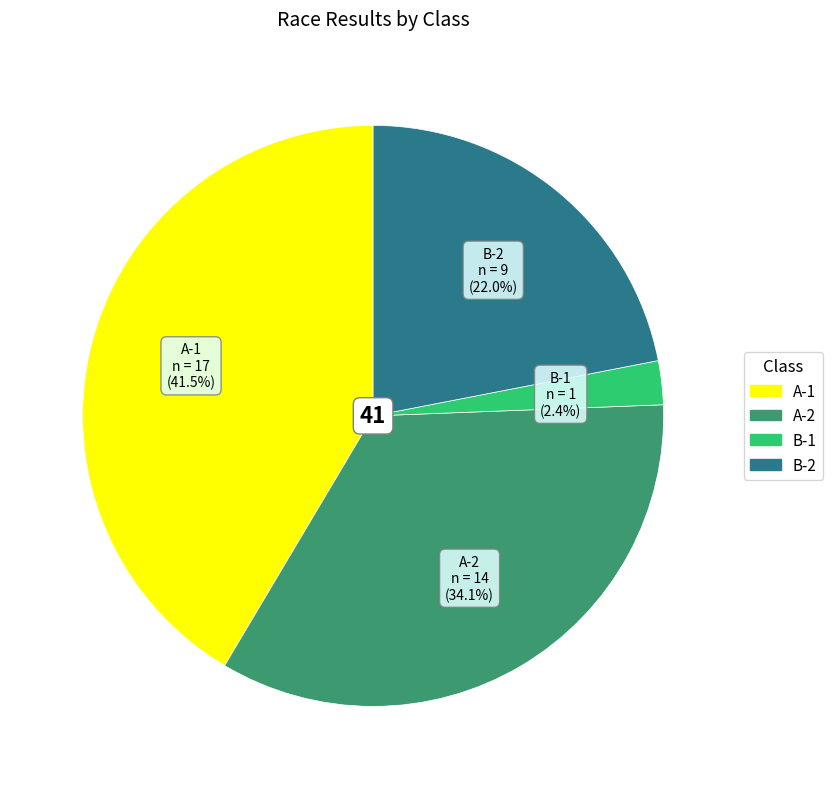

Is there any slice that represents more than half of the pie?

No